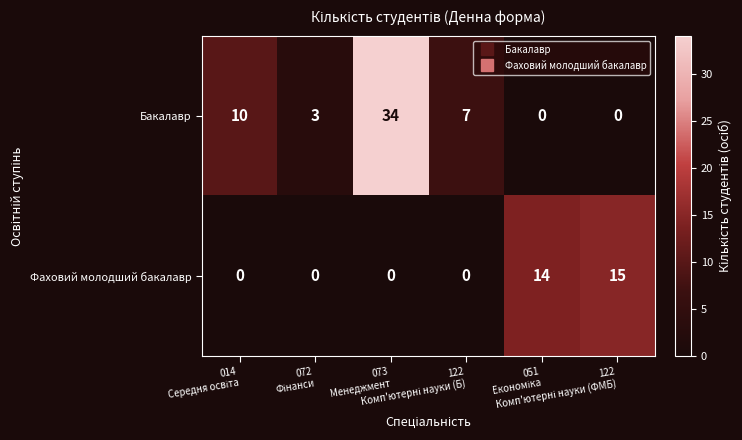

List the series in order of their peak value, highest first.

Бакалавр, Фаховий молодший бакалавр